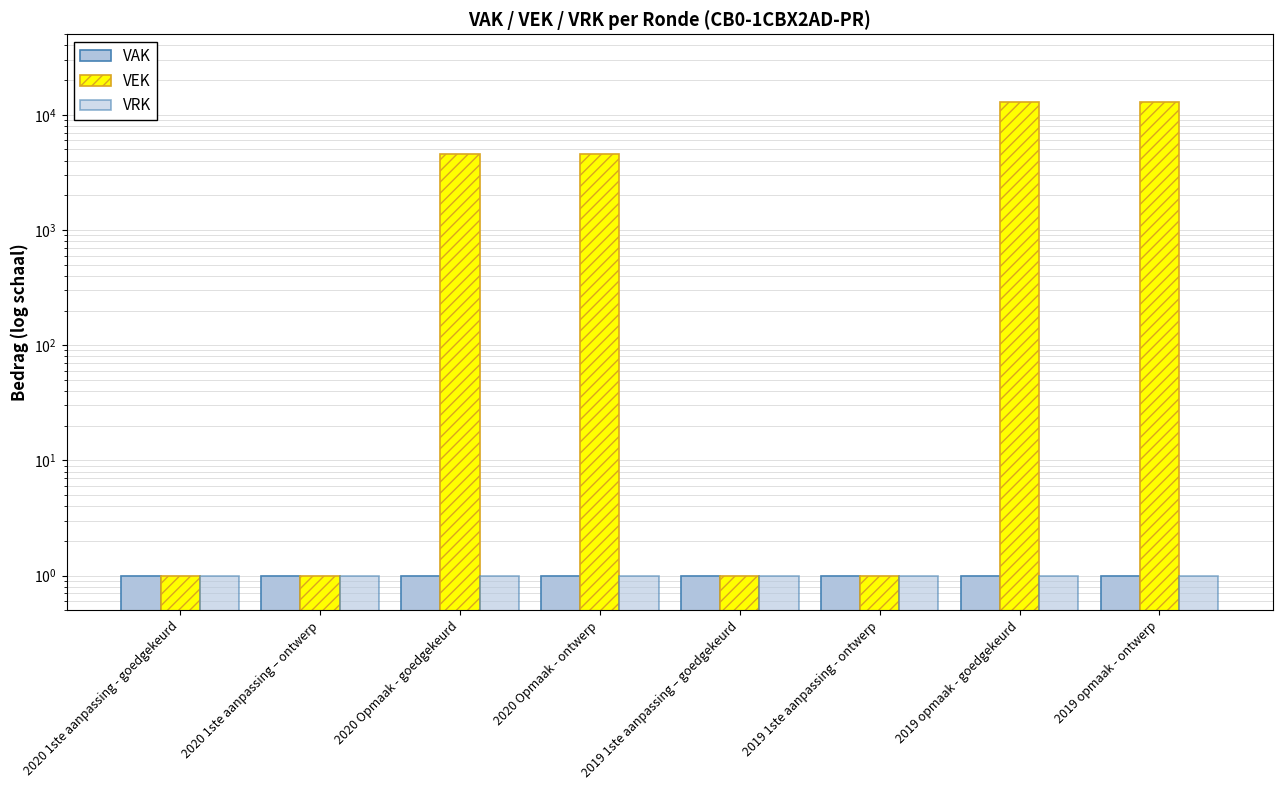

Count the number of categories in the chart.

8